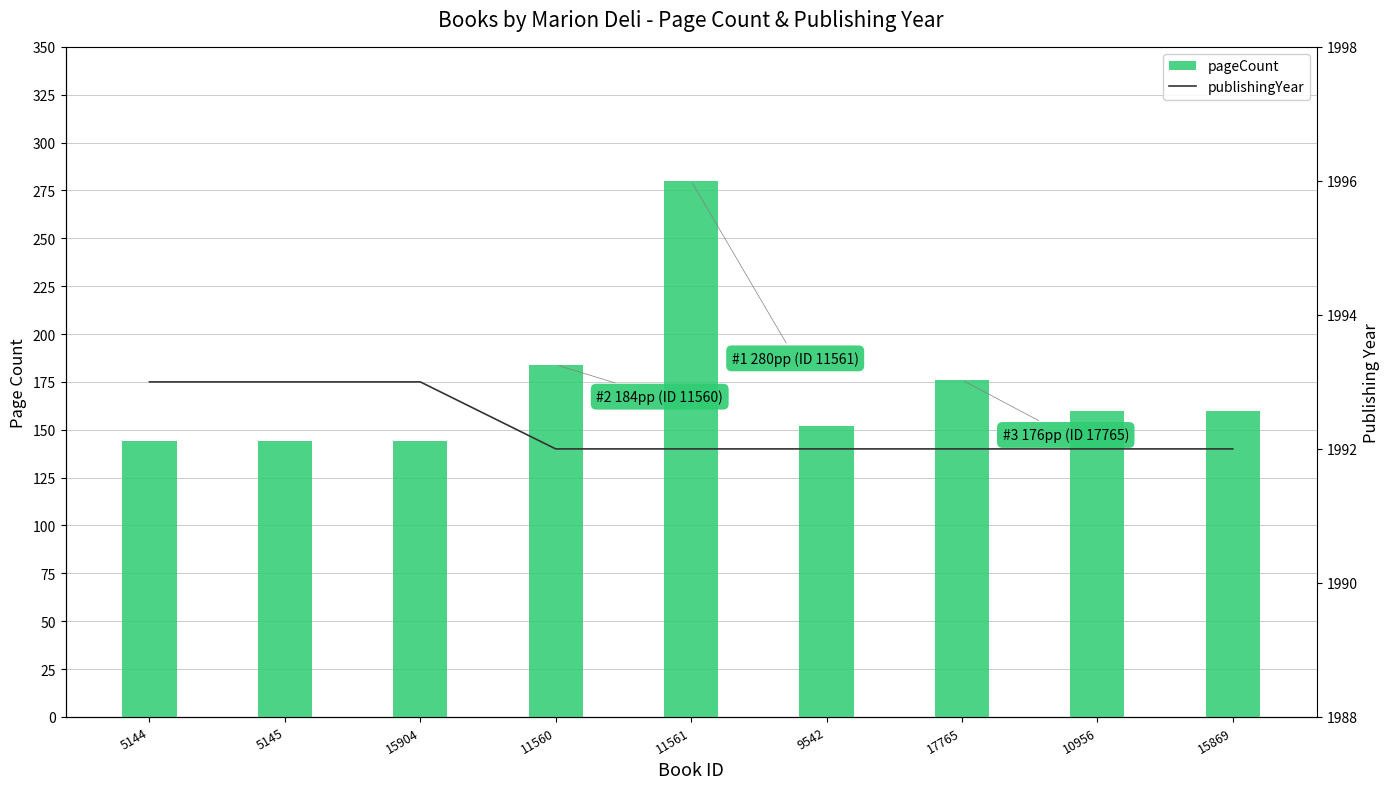

What is the difference between the maximum and minimum values in the pageCount series?

136